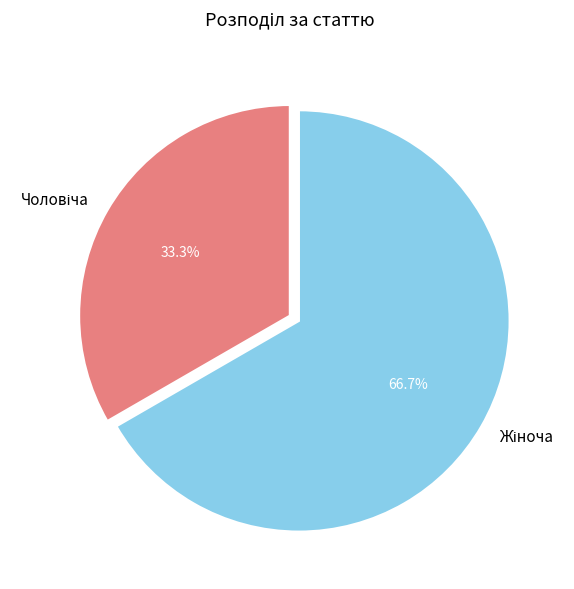

Is there a majority slice in this chart?

Yes